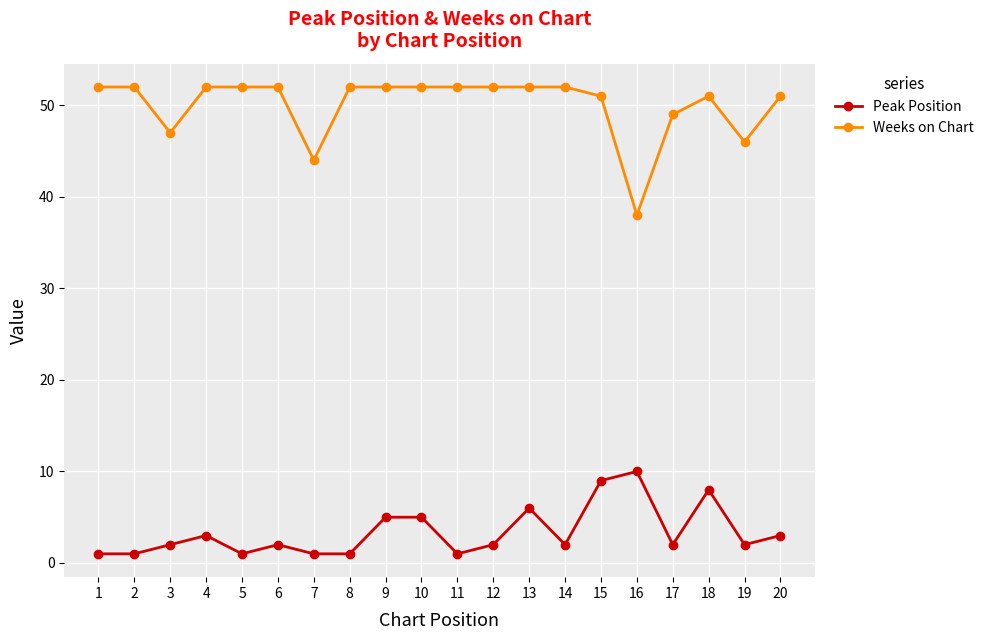

What is the sum of the Peak Position values at 12 and 5?

3